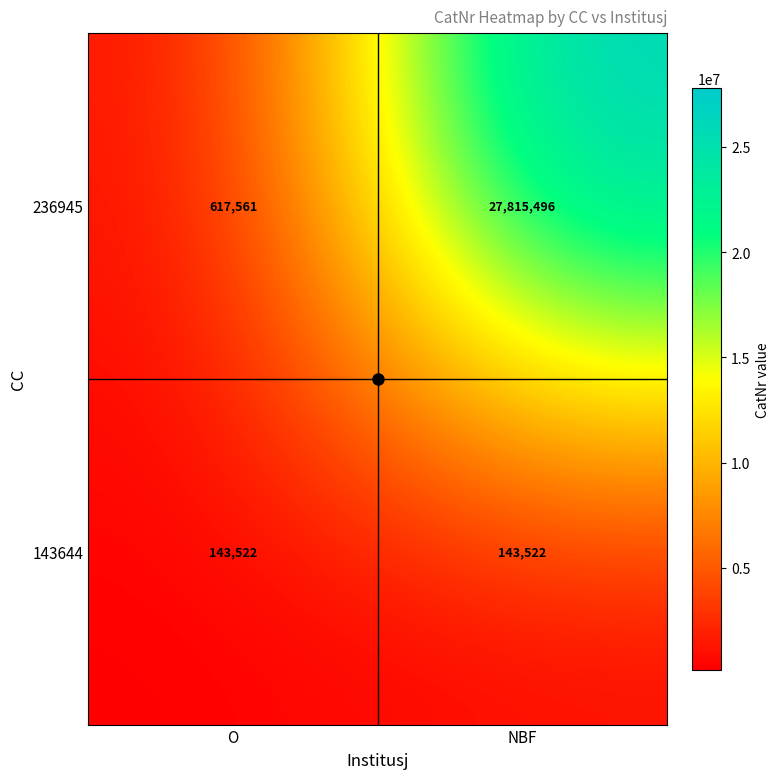

Which series has the largest range (max minus min)?

236945